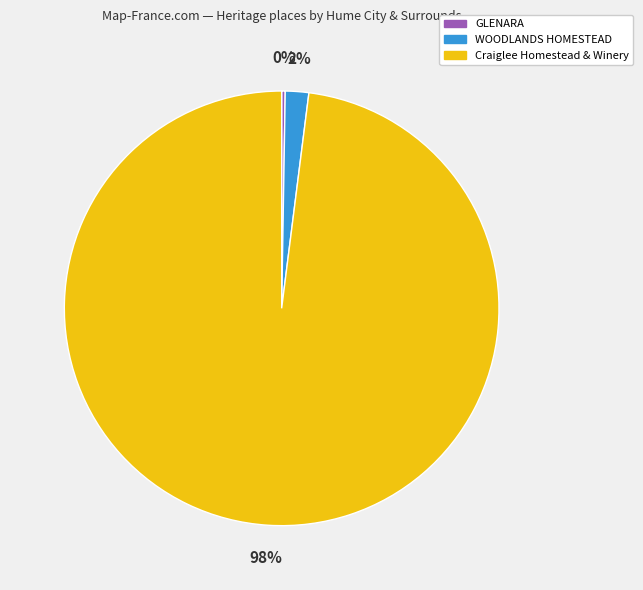

What is the largest slice in the pie chart?

Craiglee Homestead & Winery